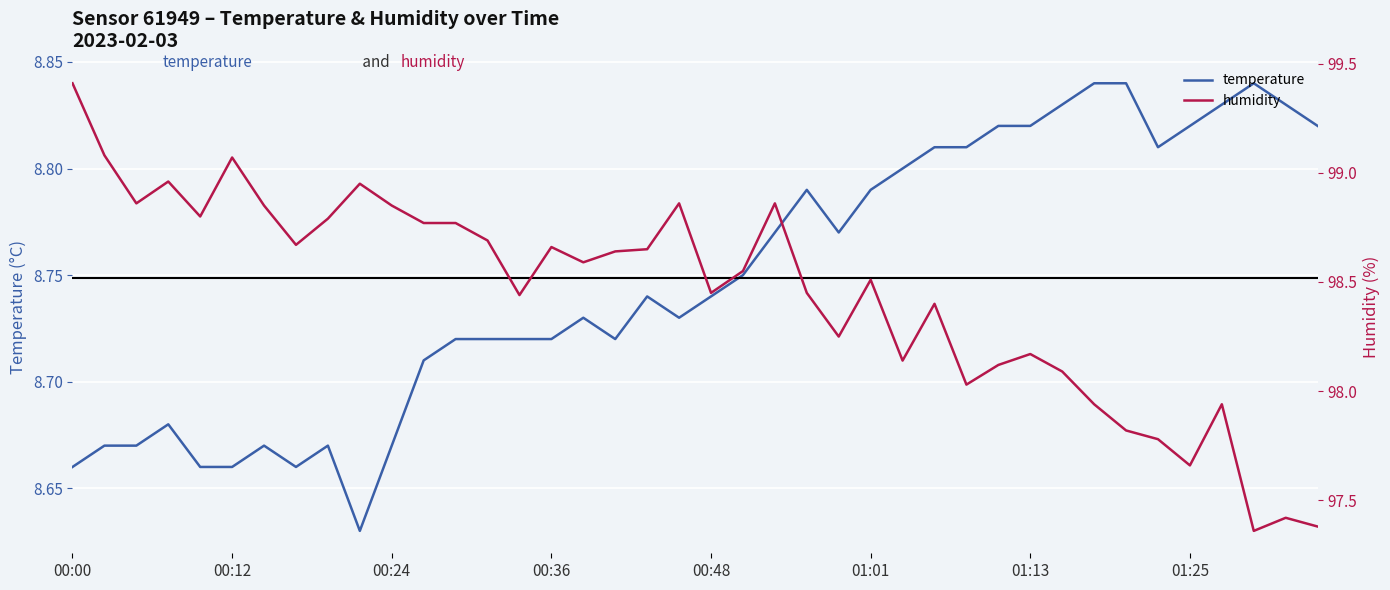

Read the temperature value at 01:01.

8.8